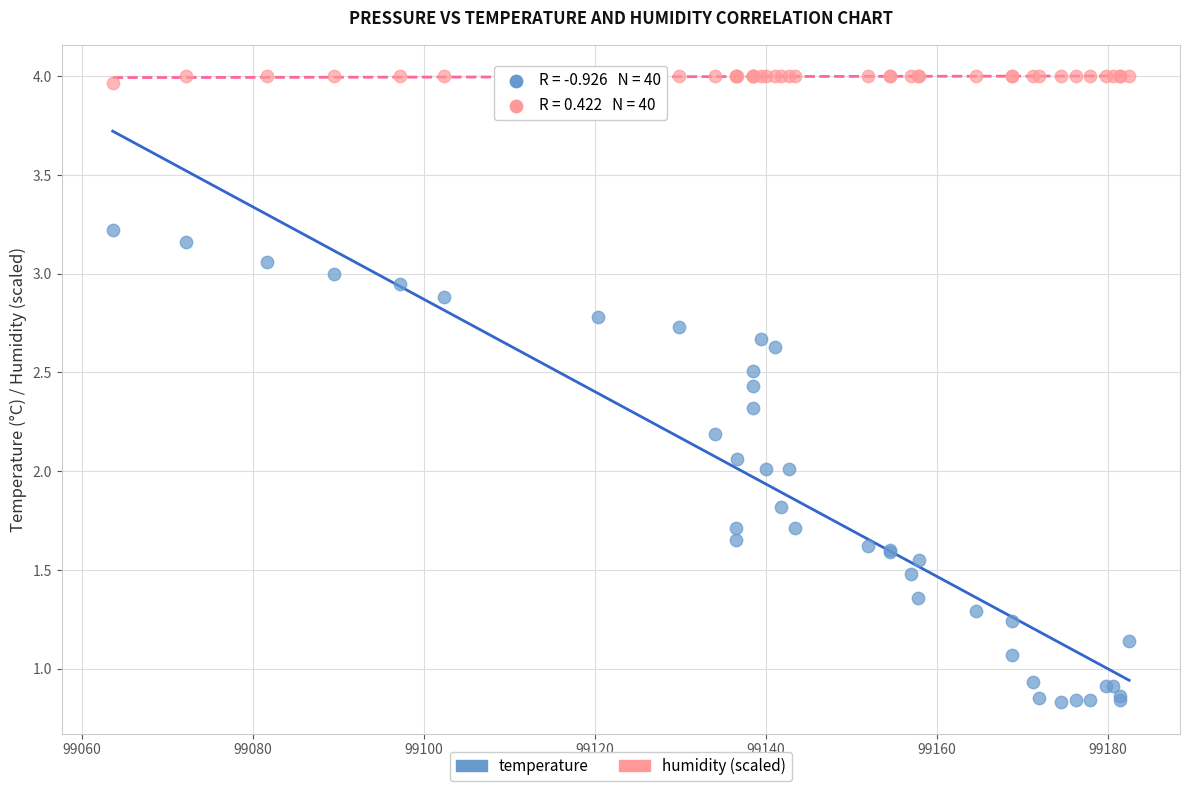

Which series has the largest Y range (max minus min)?

temperature